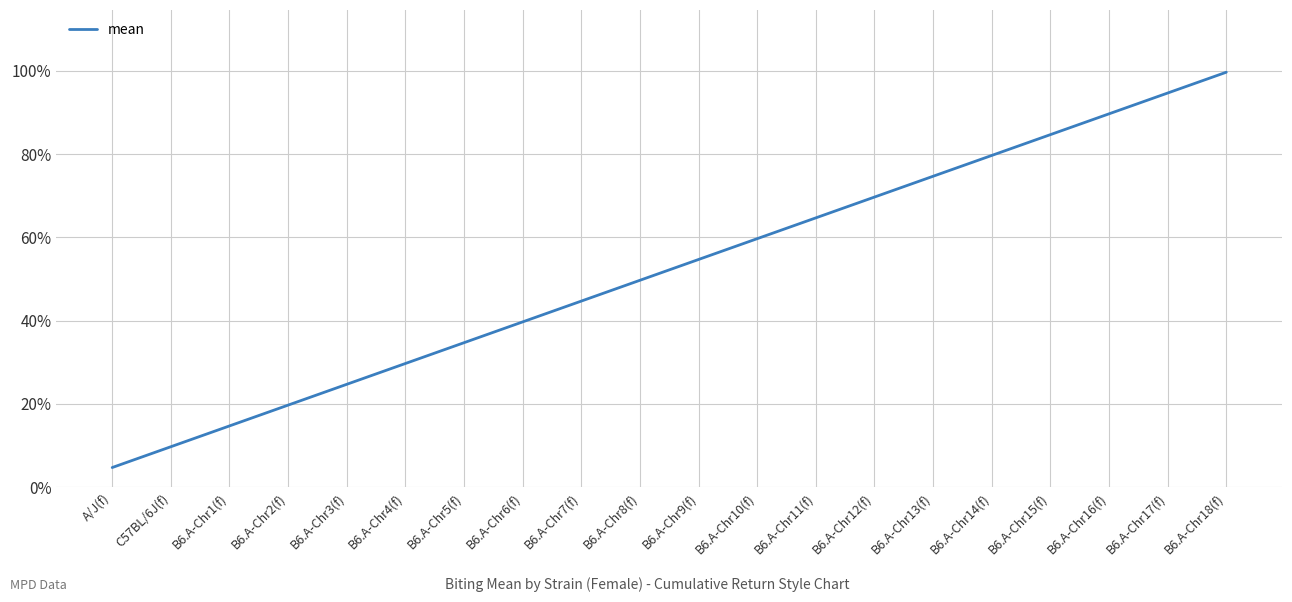

Does the chart display data point markers on the line(s)?

No